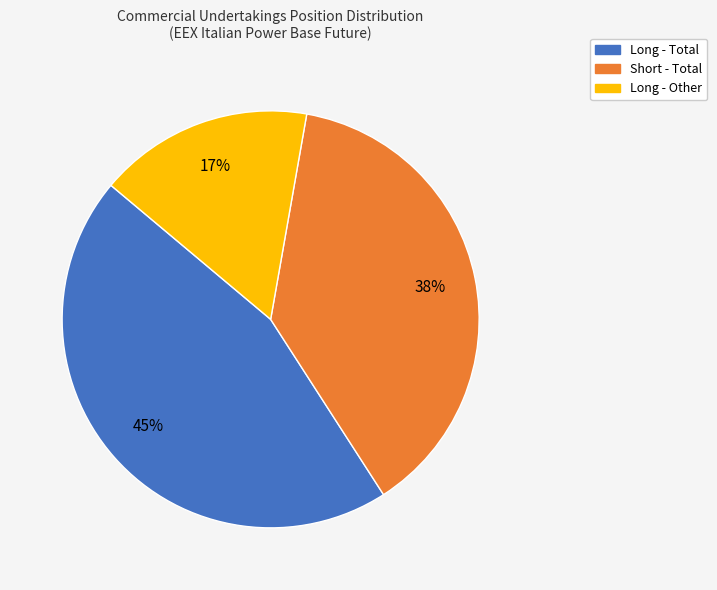

Does Short - Total represent more than half of the total?

No